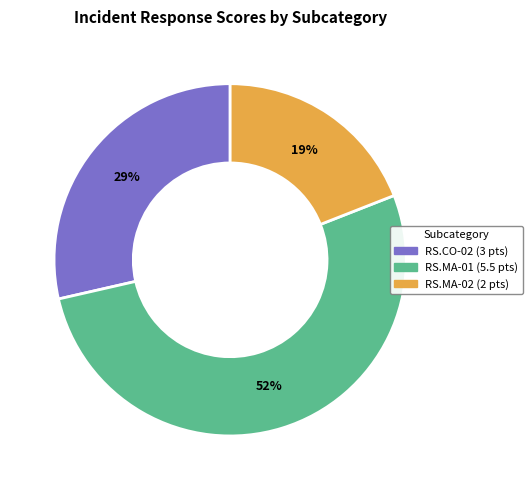

Is there a majority slice in this chart?

Yes